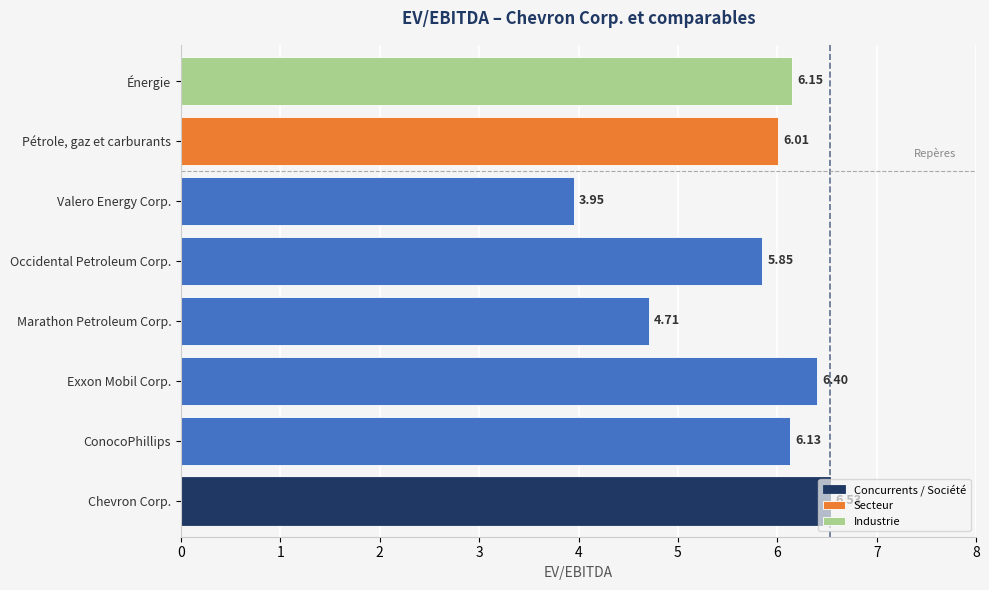

What is the sum of all Concurrents / Société values?

33.6